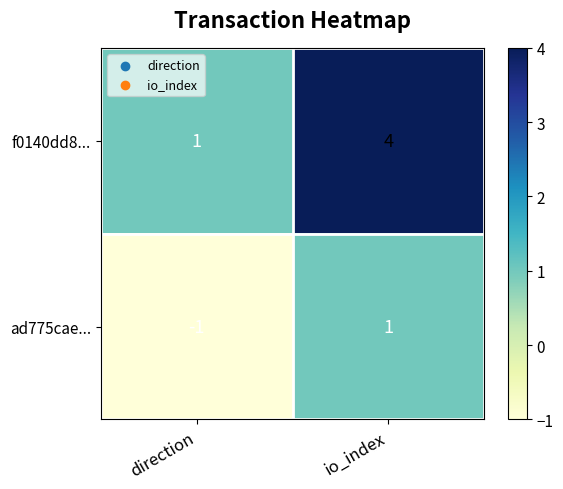

What is the sum of all f0140dd8... values?

5